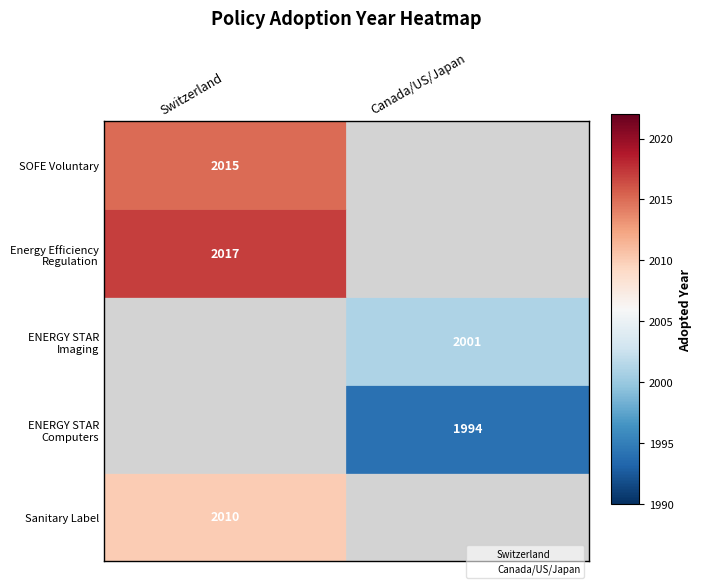

What are all the series names shown in the legend?

Switzerland, Canada/US/Japan